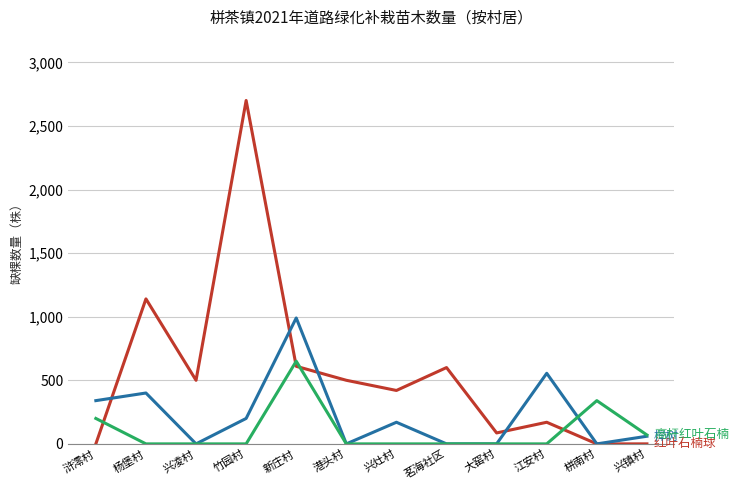

What is the difference between the highest and lowest values at 江安村?

555